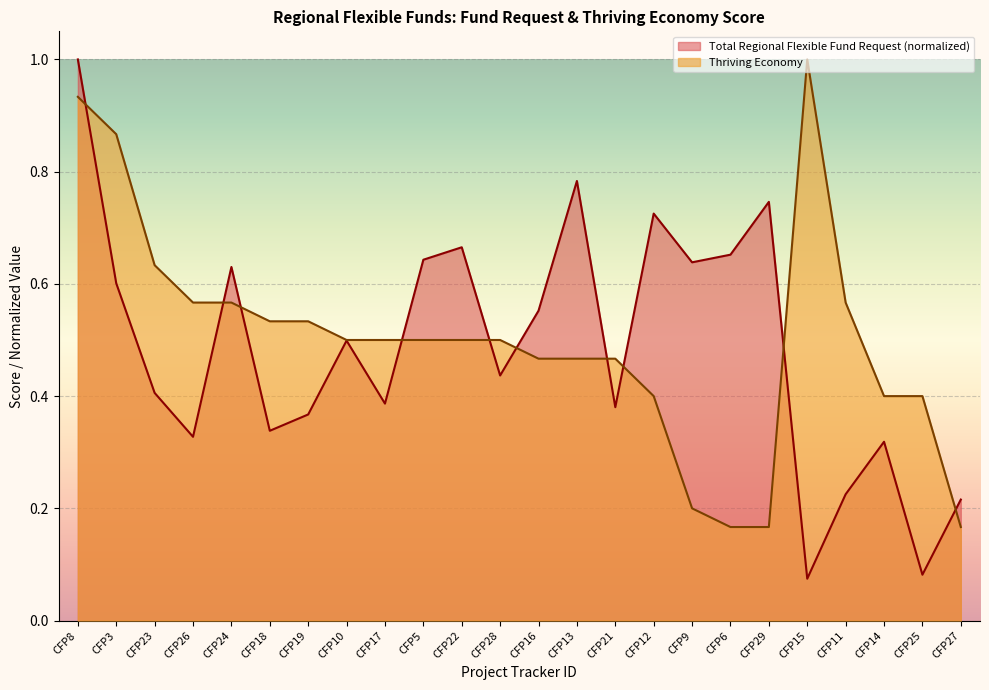

What is the total value across all series at CFP24?

1.2